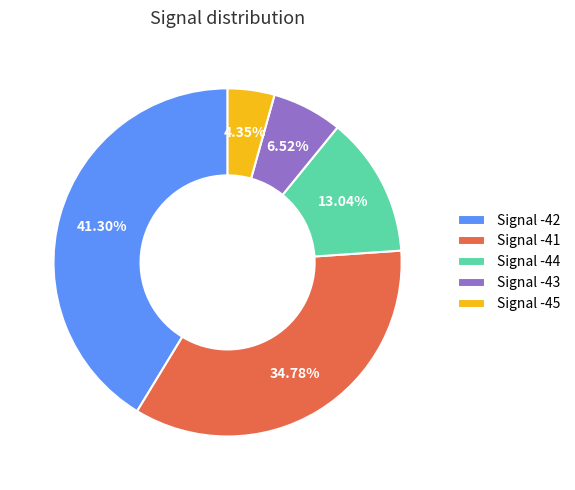

Does Signal -45 account for over 50% of the chart?

No